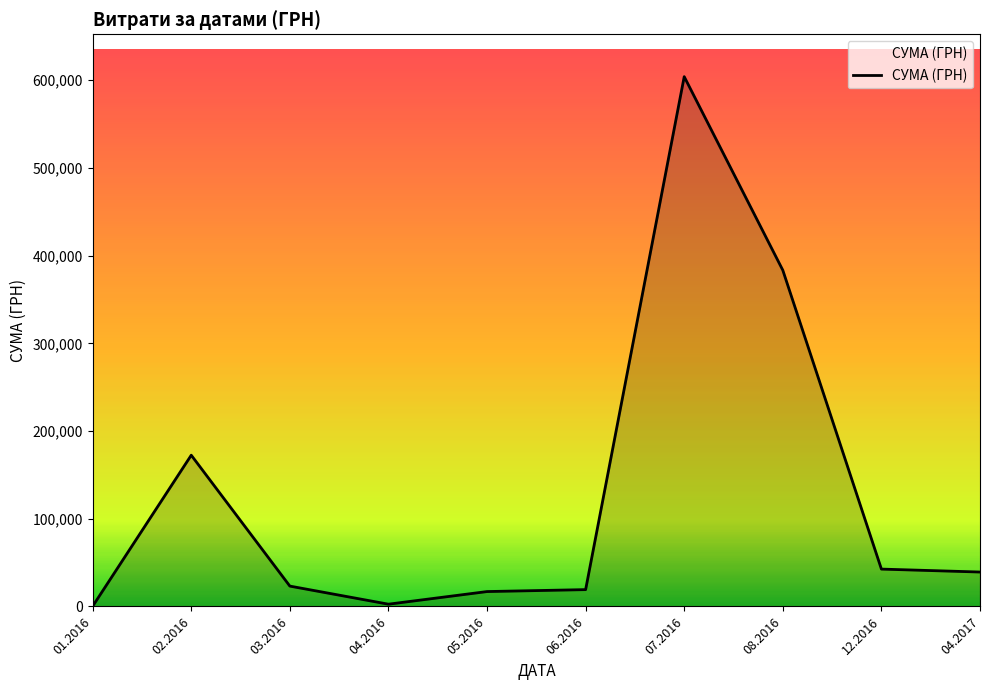

The value at 03.2016 is 23195.8. True or false?

True